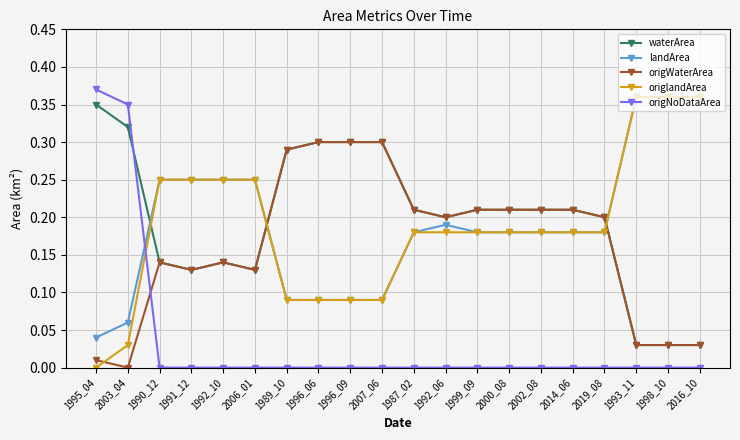

Which label corresponds to the largest value in the chart?

1995_04